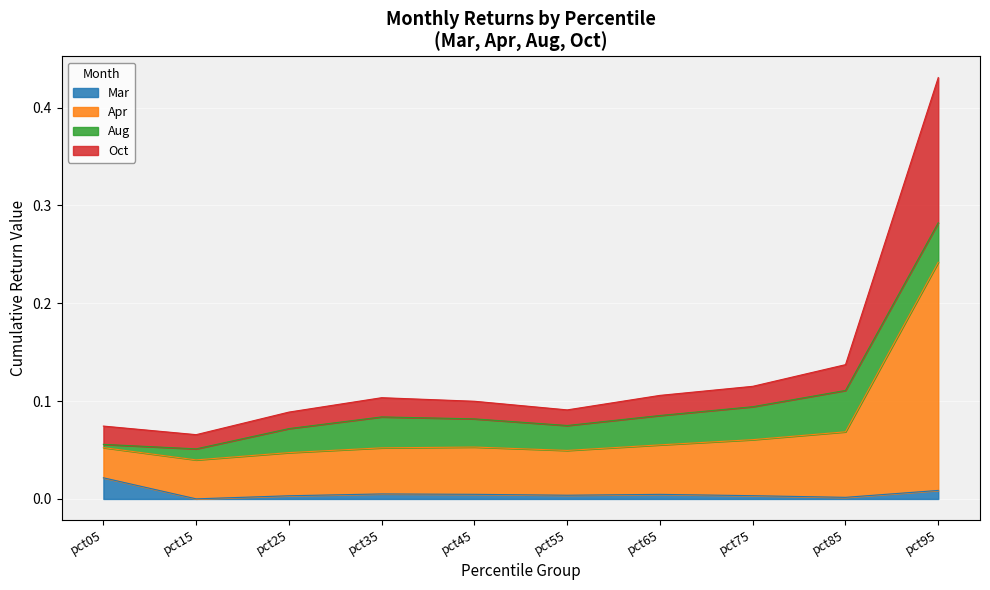

At which category is the sum across all series the highest?

pct95